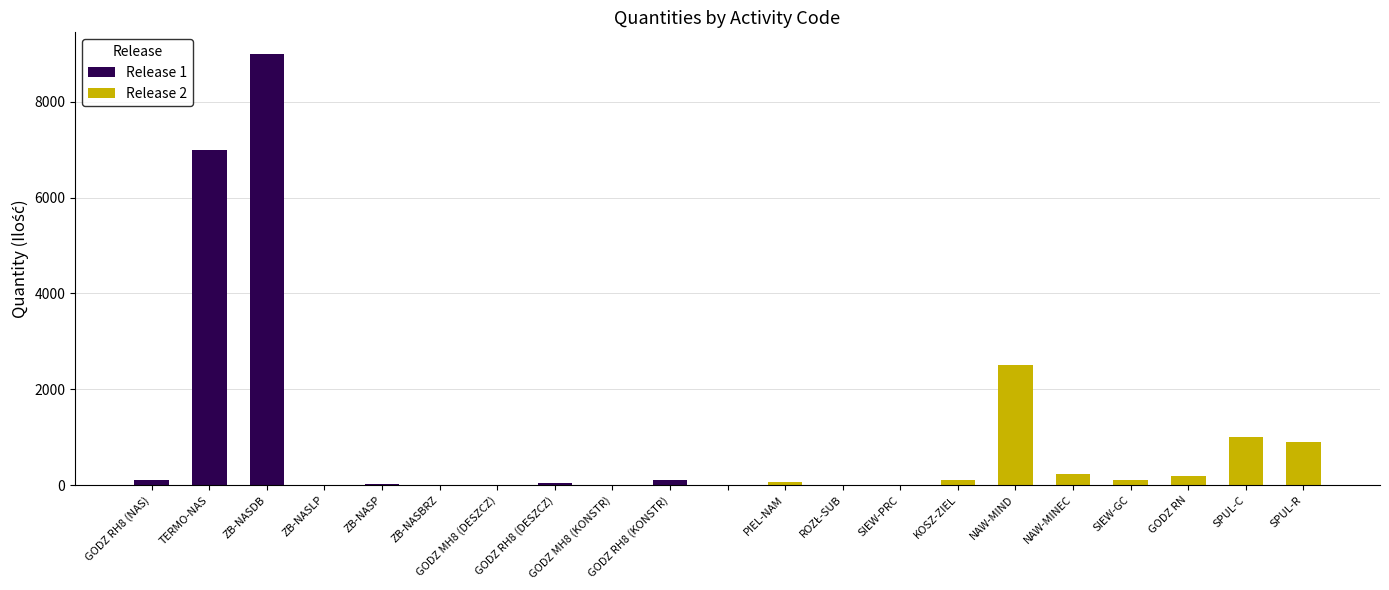

List the series in order of their peak value, lowest first.

Release 2, Release 1